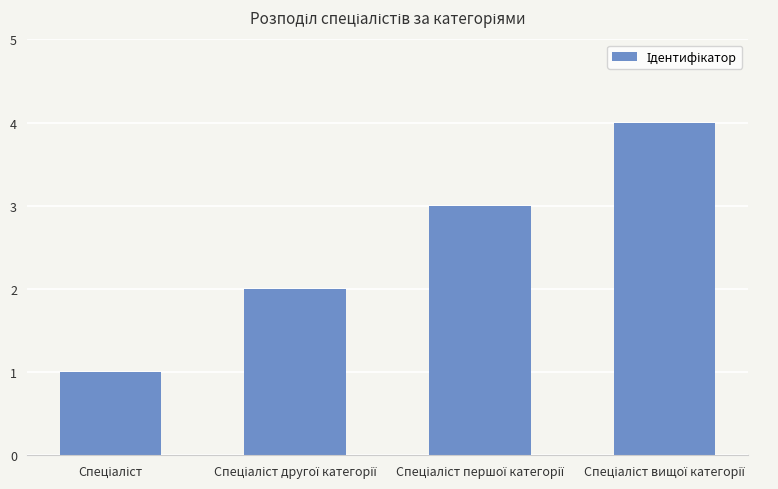

Are the bars horizontal?

No